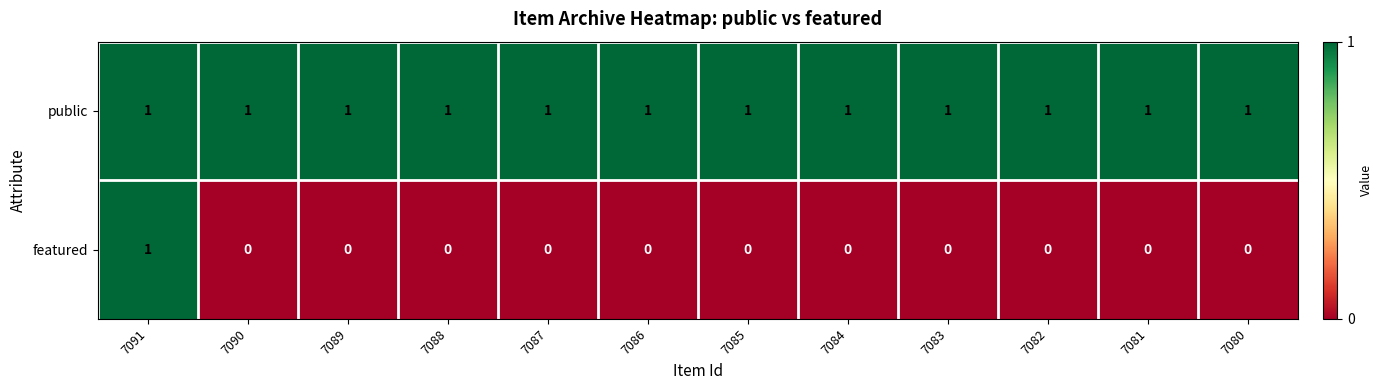

Is the value of public at 7083 greater than the value of featured at 7089?

Yes